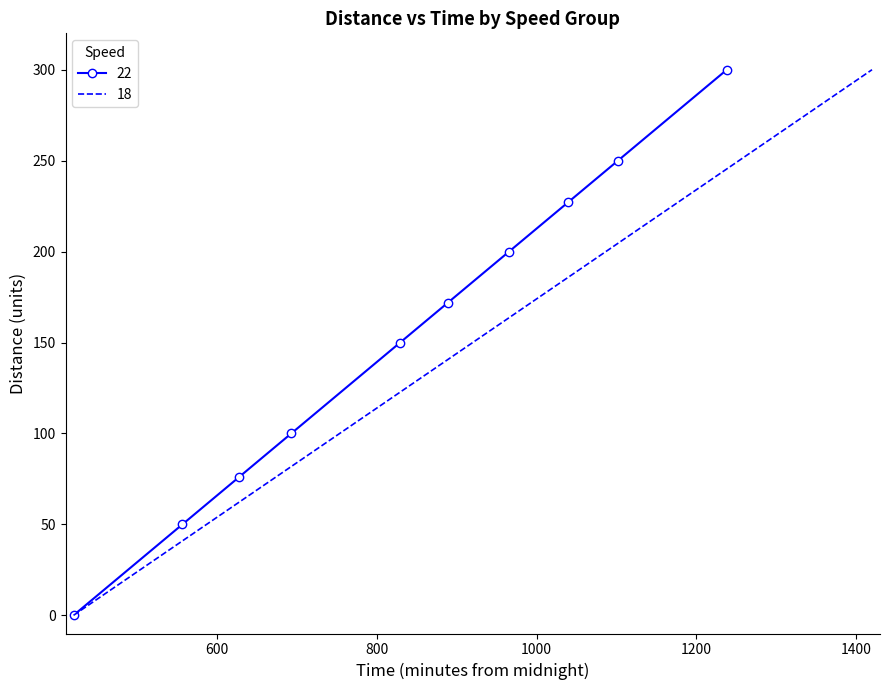

What is the highest value of the 18 series?

300